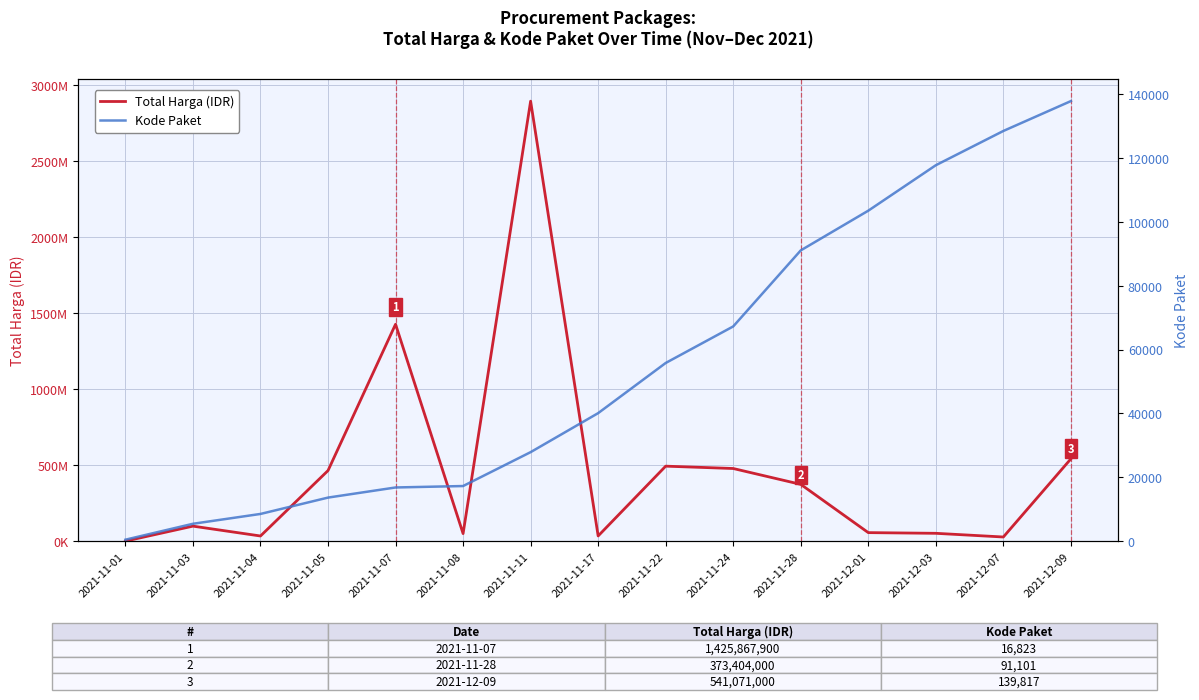

What is the average value of the Kode Paket series?

55474